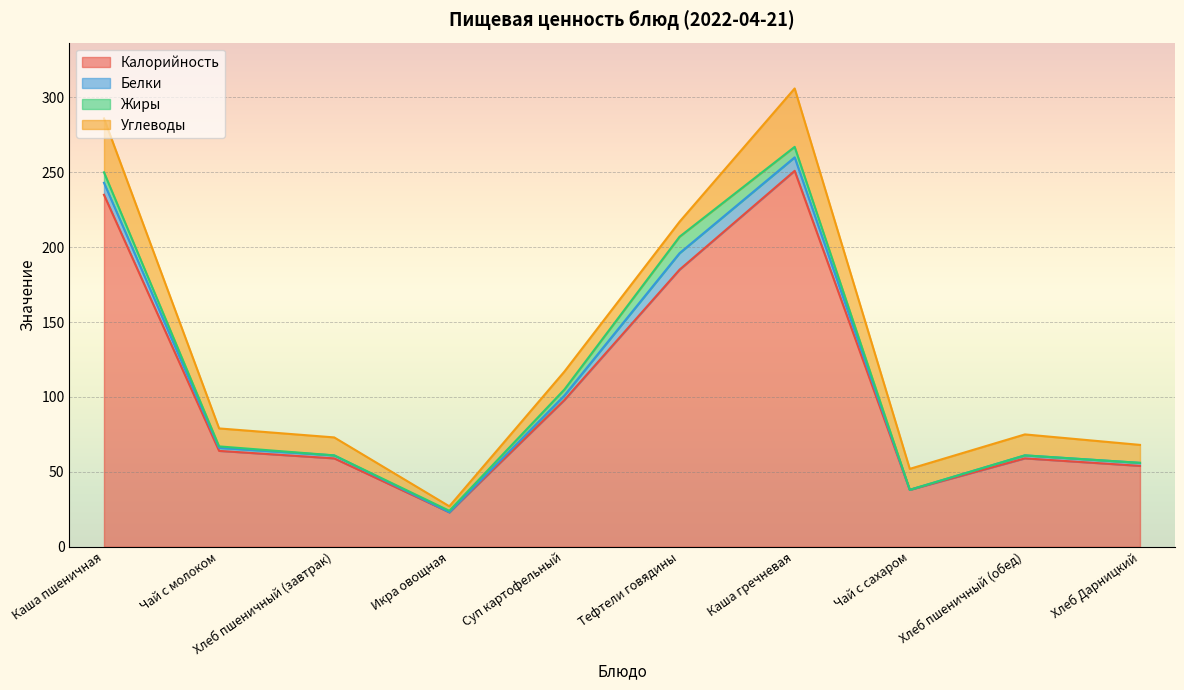

In Калорийность, how many points are higher than both neighbors (excluding endpoints)?

2